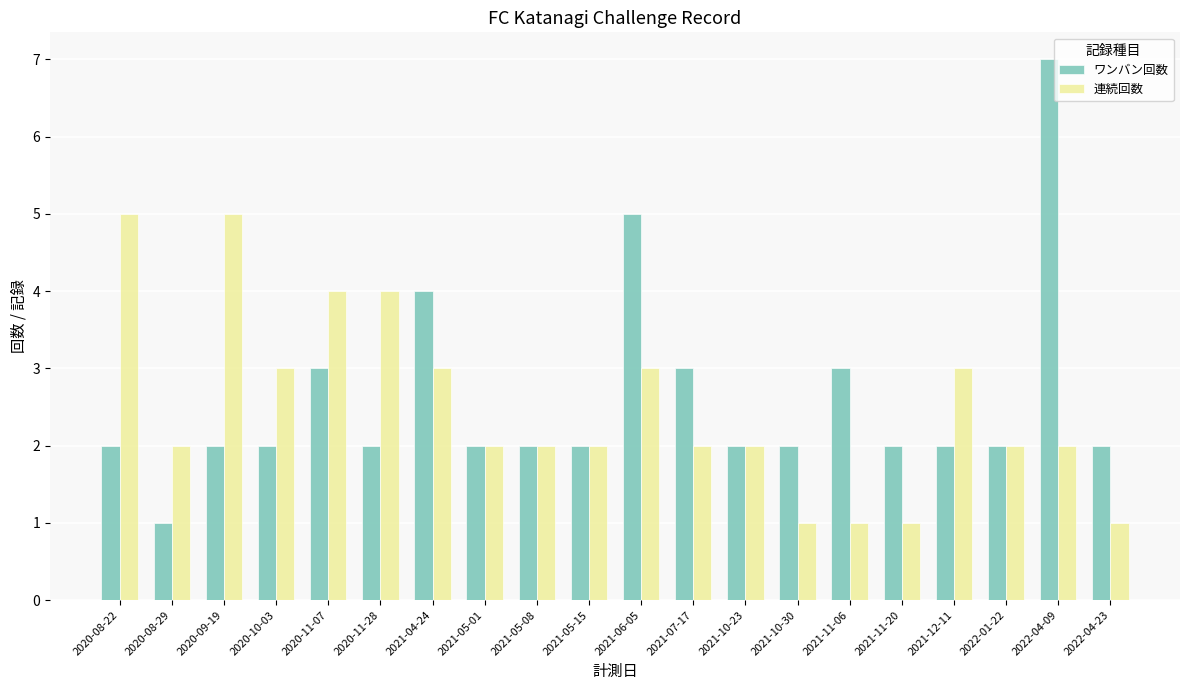

What is the label of the 15th bar from the right?

2020-11-28